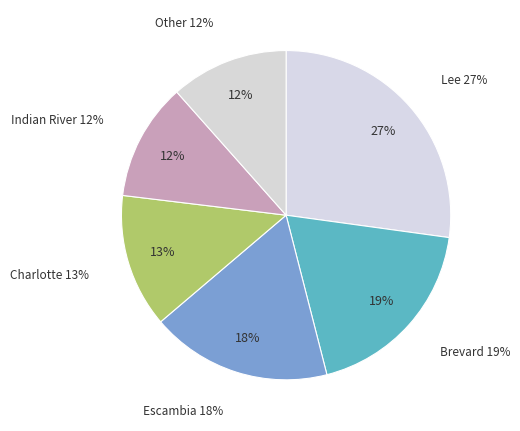

Approximately how many times larger is the value at Lee compared to Indian River?

2.4